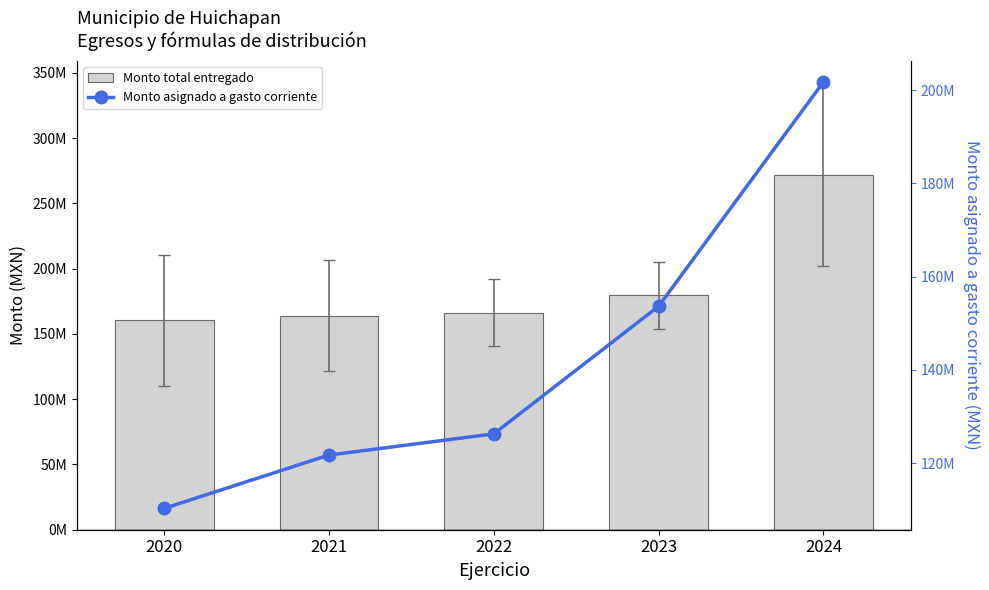

Reading right to left, transcribe all the data shown in this chart.

Monto total entregado: 2024=271977926.7	2023=179513154.0	2022=166405539.5	2021=164108083.5	2020=160414924.4
Monto asignado a gasto corriente: 2024=201733806.2	2023=153635417.0	2022=126272477.5	2021=121730258.2	2020=110287506.4